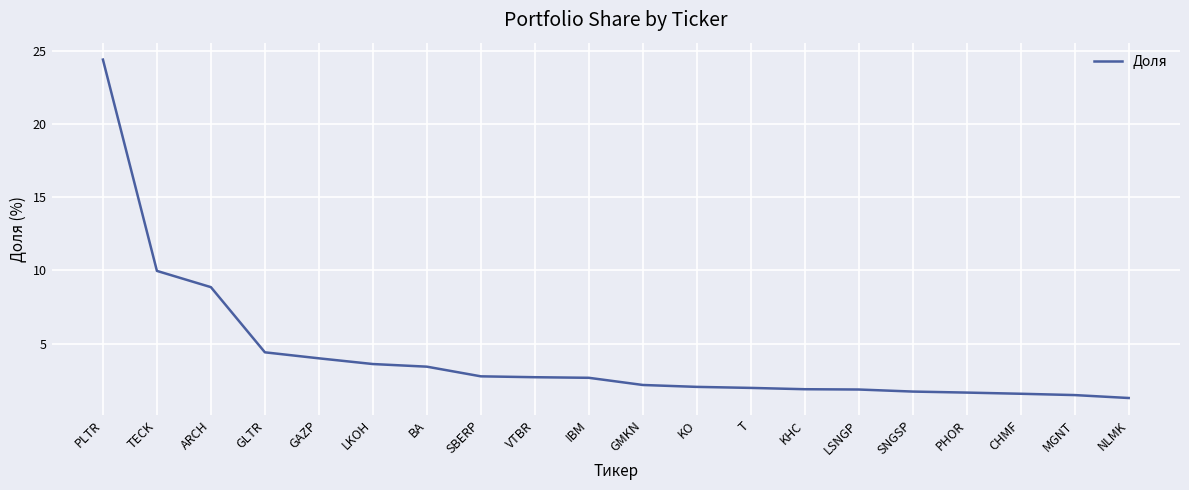

What position from the left is KHC?

14